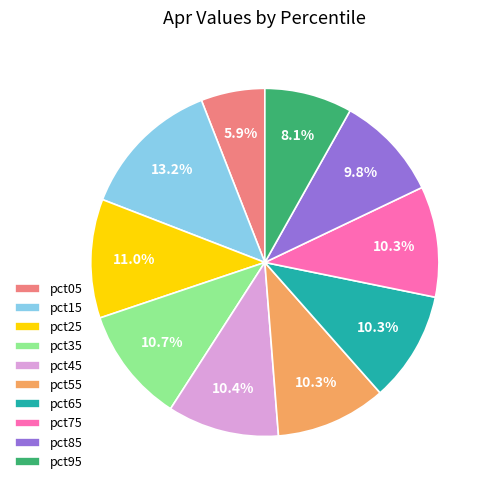

What percentage is NOT represented by pct35?

89.3%